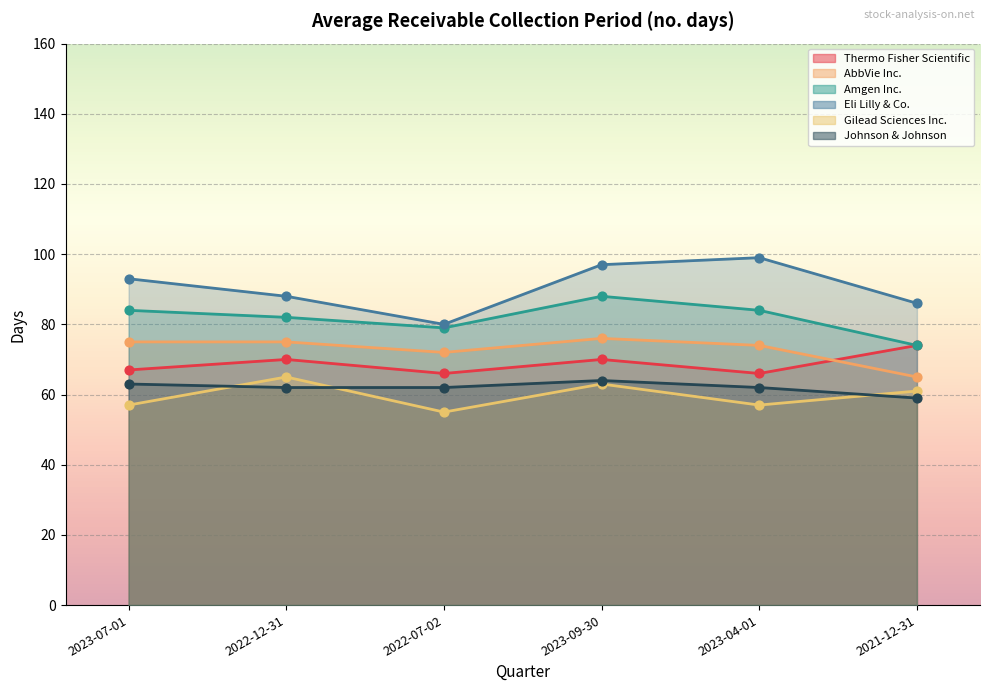

Which series reaches the maximum Y coordinate?

Eli Lilly & Co.